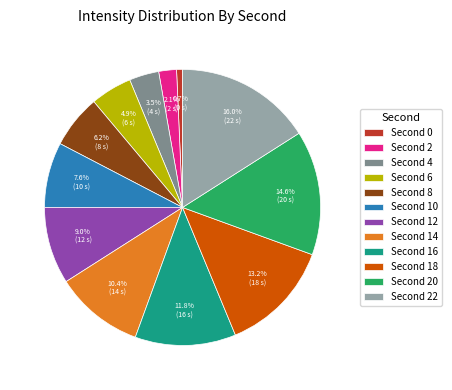

Is there a majority slice in this chart?

No